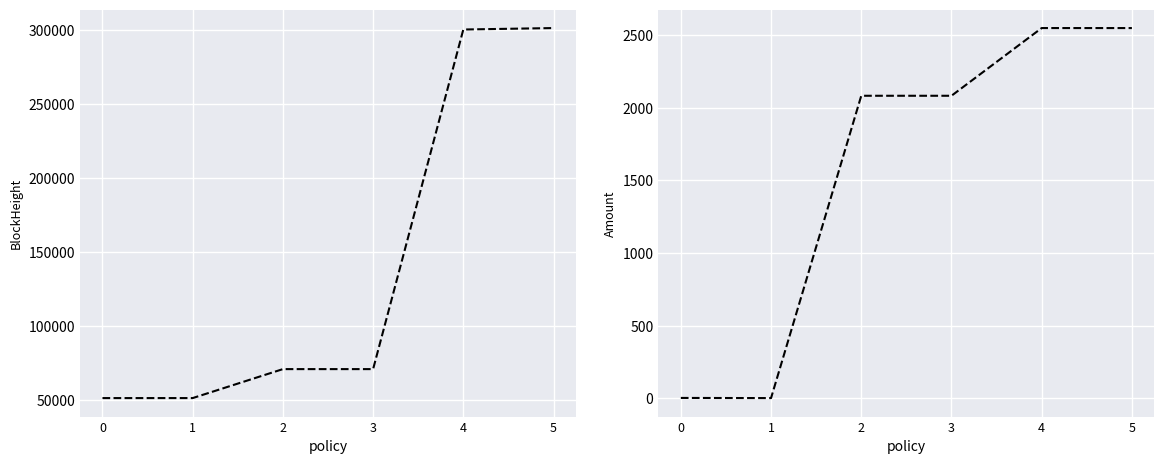

Count the number of data series in this chart.

2